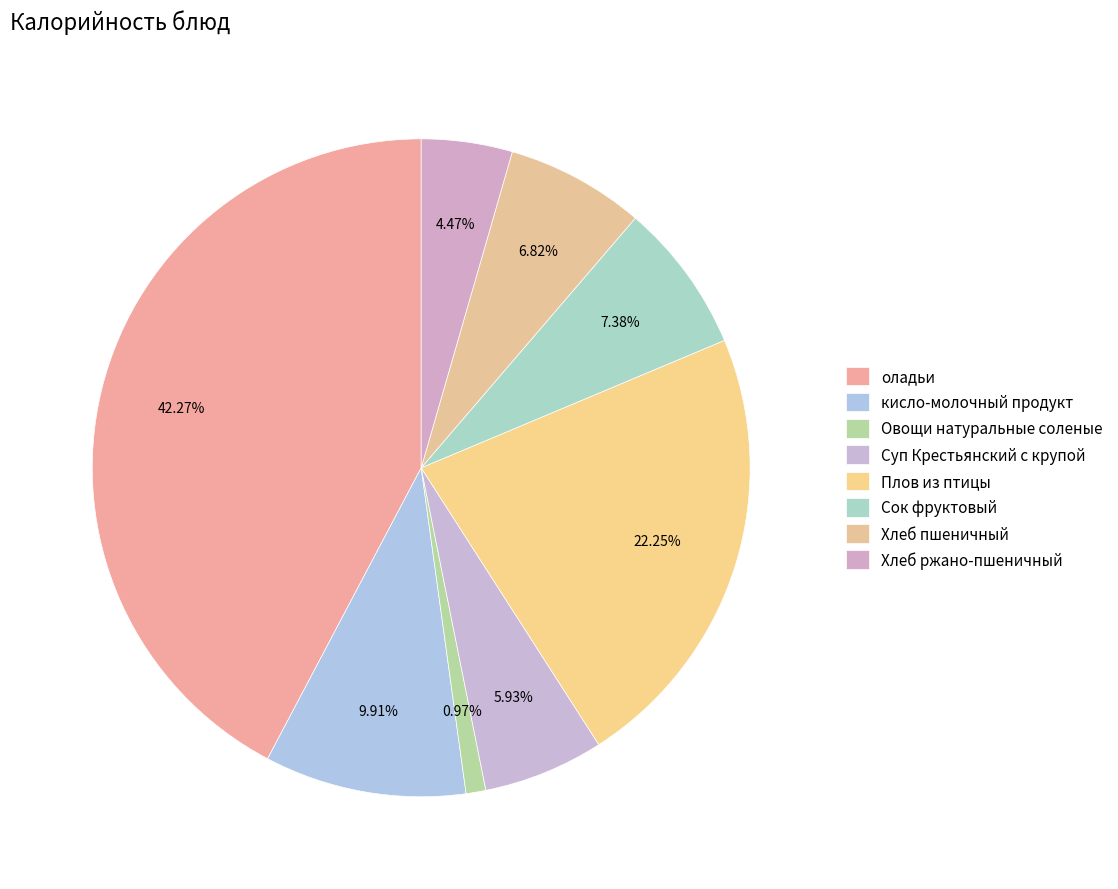

What percentage is the Хлеб ржано-пшеничный slice, to the nearest percent?

4%